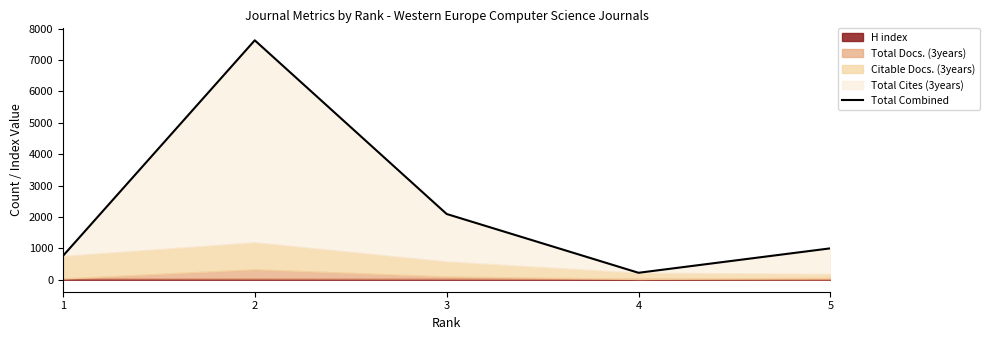

Read the value at 3.

2096